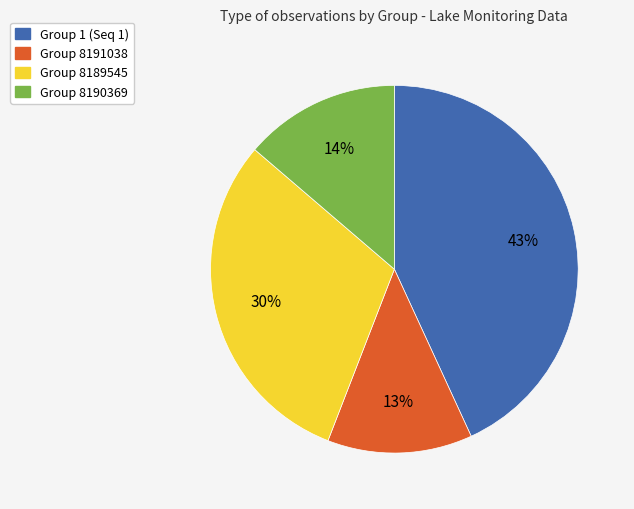

Which has a higher value, Group 8189545 or Group 8190369?

Group 8189545